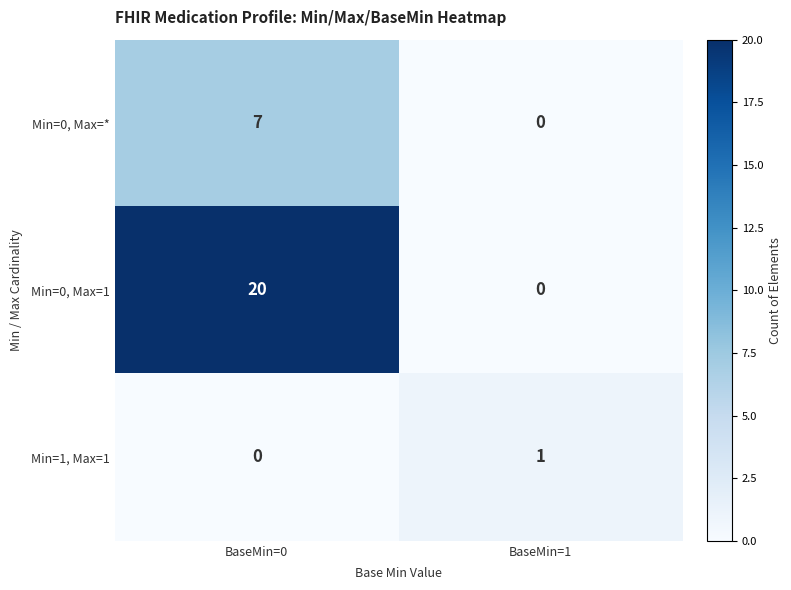

List the series in order of their overall mean, lowest first.

Min=1, Max=1, Min=0, Max=*, Min=0, Max=1